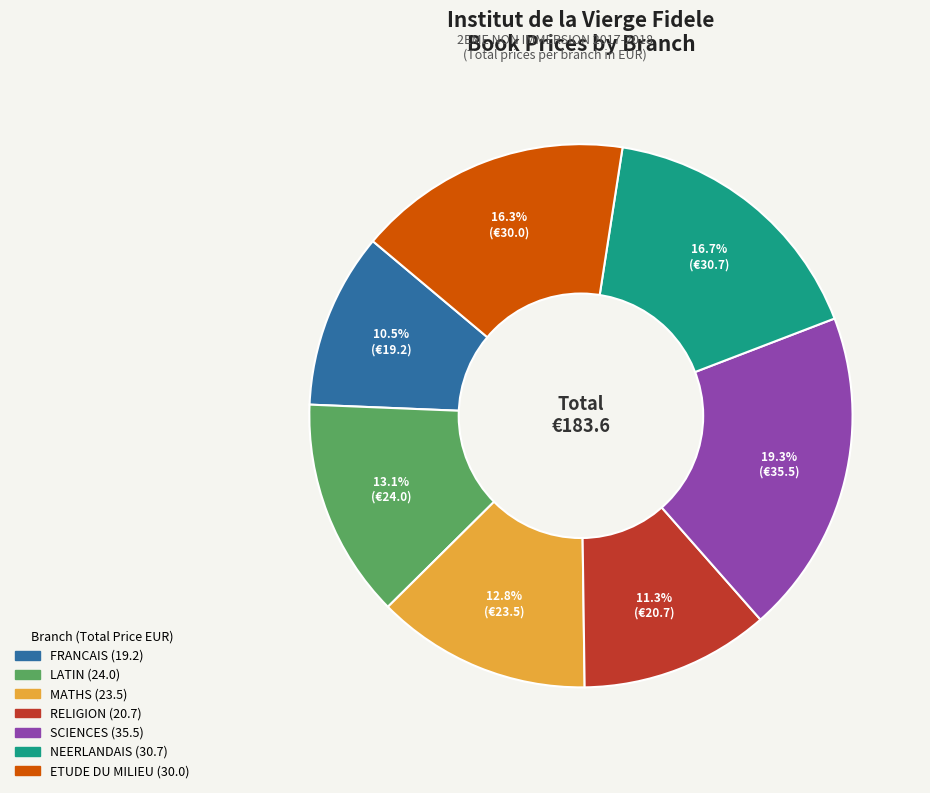

Is there any slice that represents more than half of the pie?

No